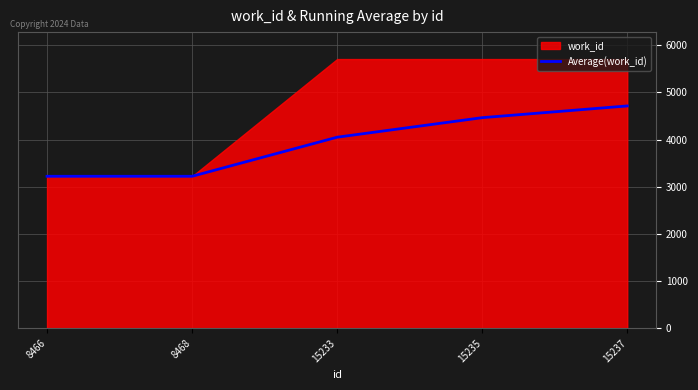

What is the difference between the maximum and second lowest values?

1491.0